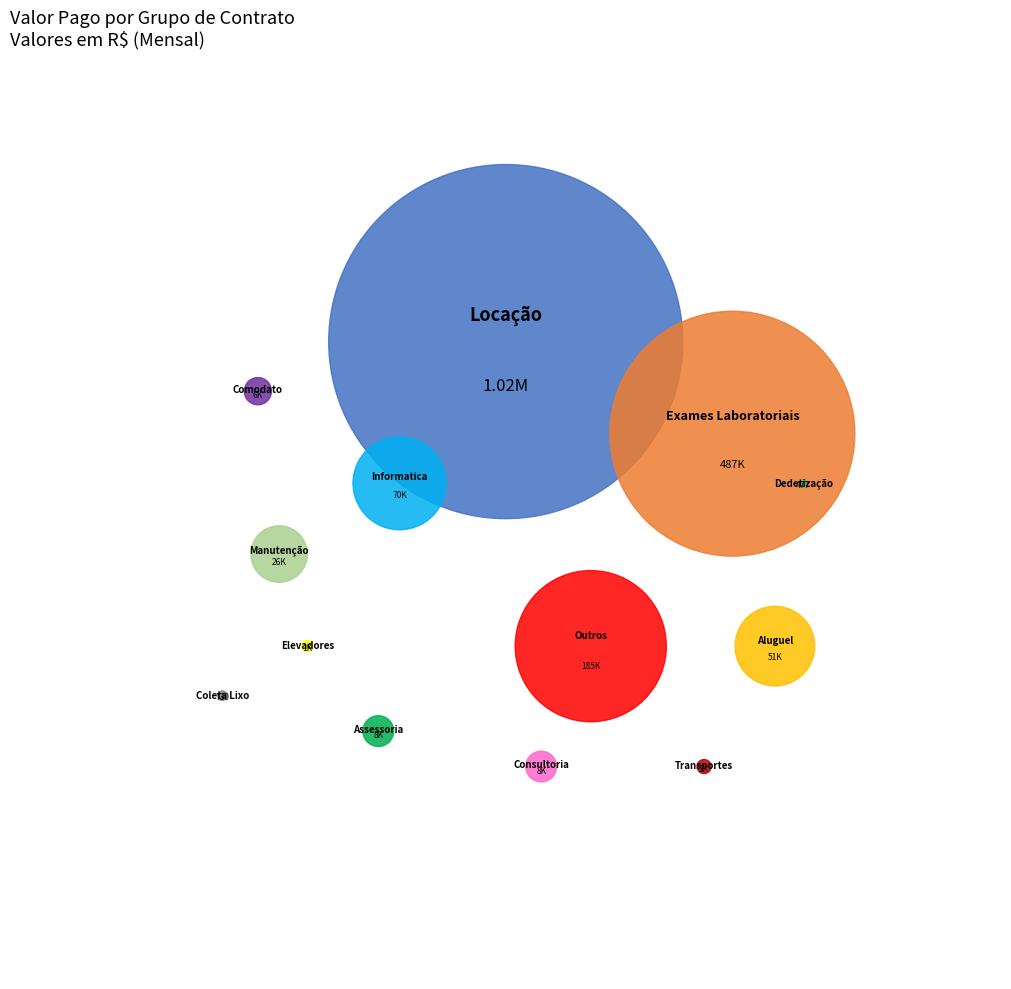

What is the change in value from Manutenção to Aluguel?

+25566